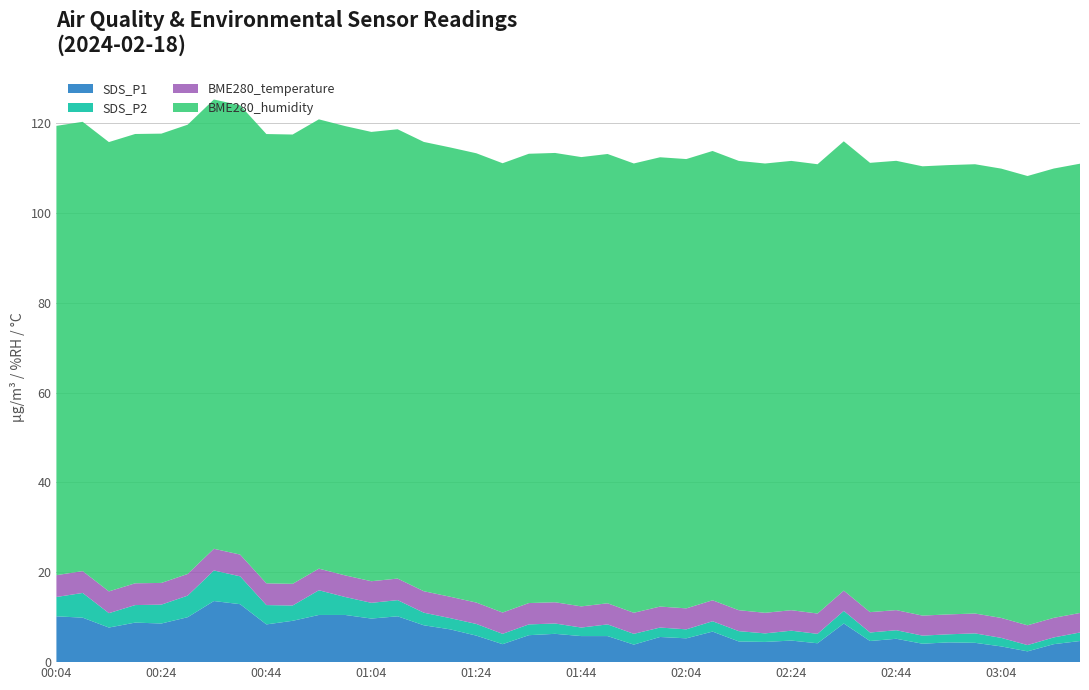

Reading right to left, list all the values displayed in this chart.

SDS_P1: 03:19=4.7	03:14=4.0	03:09=2.4	03:04=3.5	02:59=4.3	02:54=4.4	02:49=4.1	02:44=5.2	02:39=4.7	02:34=8.6	02:29=4.2	02:24=4.8	02:19=4.5	02:14=4.6	02:09=6.8	02:04=5.3	01:59=5.6	01:54=3.9	01:49=5.8	01:44=5.8	01:39=6.3	01:34=6.0	01:29=4.0	01:24=5.9	01:19=7.3	01:14=8.2	01:09=10.2	01:04=9.7	00:59=10.5	00:54=10.5	00:49=9.2	00:44=8.4	00:39=12.9	00:34=13.6	00:29=10.0	00:24=8.6	00:19=8.8	00:14=7.7	00:09=9.9	00:04=10.2
SDS_P2: 03:19=1.9	03:14=1.5	03:09=1.4	03:04=1.9	02:59=2.1	02:54=1.8	02:49=1.8	02:44=1.9	02:39=1.9	02:34=2.8	02:29=2.1	02:24=2.2	02:19=1.9	02:14=2.3	02:09=2.3	02:04=2.0	01:59=2.1	01:54=2.4	01:49=2.6	01:44=1.9	01:39=2.3	01:34=2.4	01:29=2.3	01:24=2.6	01:19=2.5	01:14=2.8	01:09=3.6	01:04=3.5	00:59=4.0	00:54=5.5	00:49=3.4	00:44=4.3	00:39=6.2	00:34=6.8	00:29=4.8	00:24=4.2	00:19=3.9	00:14=3.2	00:09=5.5	00:04=4.3
BME280_temperature: 03:19=4.3	03:14=4.4	03:09=4.4	03:04=4.4	02:59=4.4	02:54=4.4	02:49=4.5	02:44=4.5	02:39=4.5	02:34=4.5	02:29=4.5	02:24=4.6	02:19=4.6	02:14=4.7	02:09=4.7	02:04=4.7	01:59=4.7	01:54=4.7	01:49=4.7	01:44=4.7	01:39=4.7	01:34=4.8	01:29=4.7	01:24=4.8	01:19=4.8	01:14=4.8	01:09=4.8	01:04=4.8	00:59=4.8	00:54=4.8	00:49=4.8	00:44=4.8	00:39=4.8	00:34=4.8	00:29=4.8	00:24=4.8	00:19=4.8	00:14=4.8	00:09=4.9	00:04=4.9
BME280_humidity: 03:19=100.0	03:14=100.0	03:09=100.0	03:04=100.0	02:59=100.0	02:54=100.0	02:49=100.0	02:44=100.0	02:39=100.0	02:34=100.0	02:29=100.0	02:24=100.0	02:19=100.0	02:14=100.0	02:09=100.0	02:04=100.0	01:59=100.0	01:54=100.0	01:49=100.0	01:44=100.0	01:39=100.0	01:34=100.0	01:29=100.0	01:24=100.0	01:19=100.0	01:14=100.0	01:09=100.0	01:04=100.0	00:59=100.0	00:54=100.0	00:49=100.0	00:44=100.0	00:39=100.0	00:34=100.0	00:29=100.0	00:24=100.0	00:19=100.0	00:14=100.0	00:09=100.0	00:04=100.0